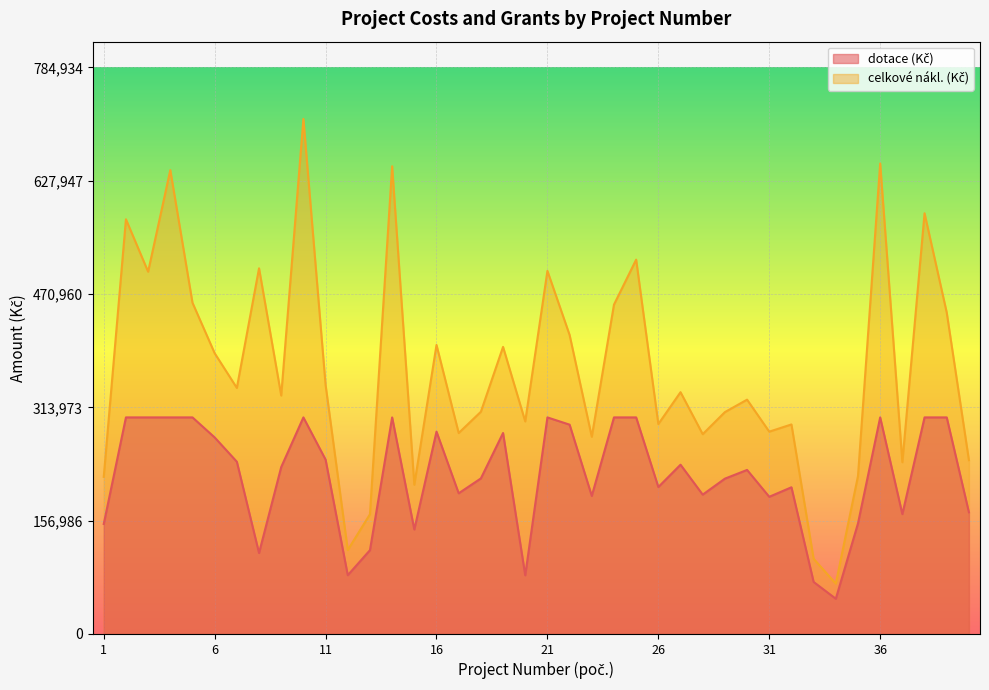

Reading left to right, extract all data points from this chart.

dotace (Kč): 152339	300000	300000	300000	300000	272241	238582	112081	231213	300000	241500	81366	116039	300000	144679	280268	194853	215465	278391	81200	300000	289947	191211	300000	300000	203534	234467	193000	215138	227217	190000	203172	72000	48730	153156	300000	166000	300000	300000	168529
celkové nákl. (Kč): 217628	574529	501879	642687	458883	388916	340832	506623	330305	713577	345000	116238	165770	647971	206685	400384	278362	307808	397701	294400	503000	414210	273158	456264	518615	290763	334953	276750	307340	324596	280263	290245	104060	69720	218795	651869	237886	582822	445300	240756